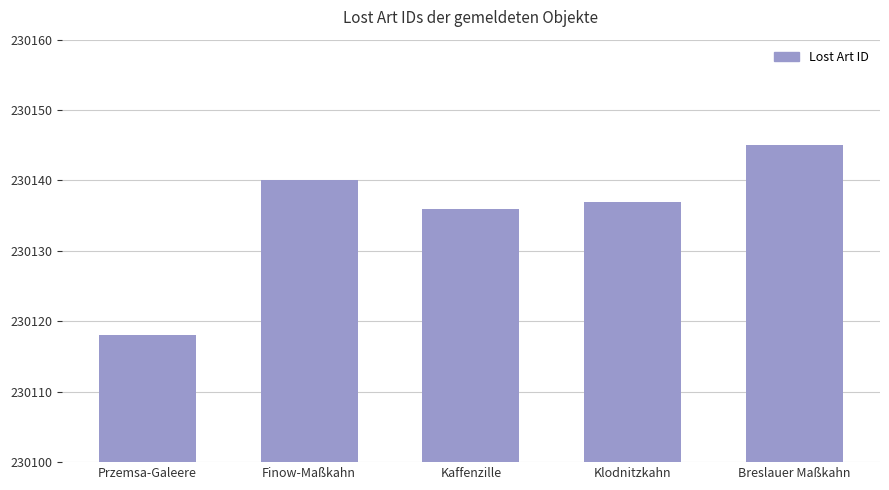

The value at Klodnitzkahn is 407330. True or false?

False